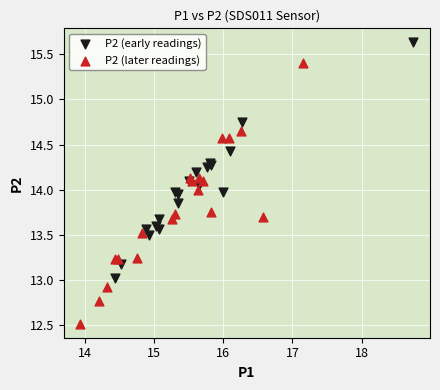

Which series contains the lowest Y value?

P2 (later readings)